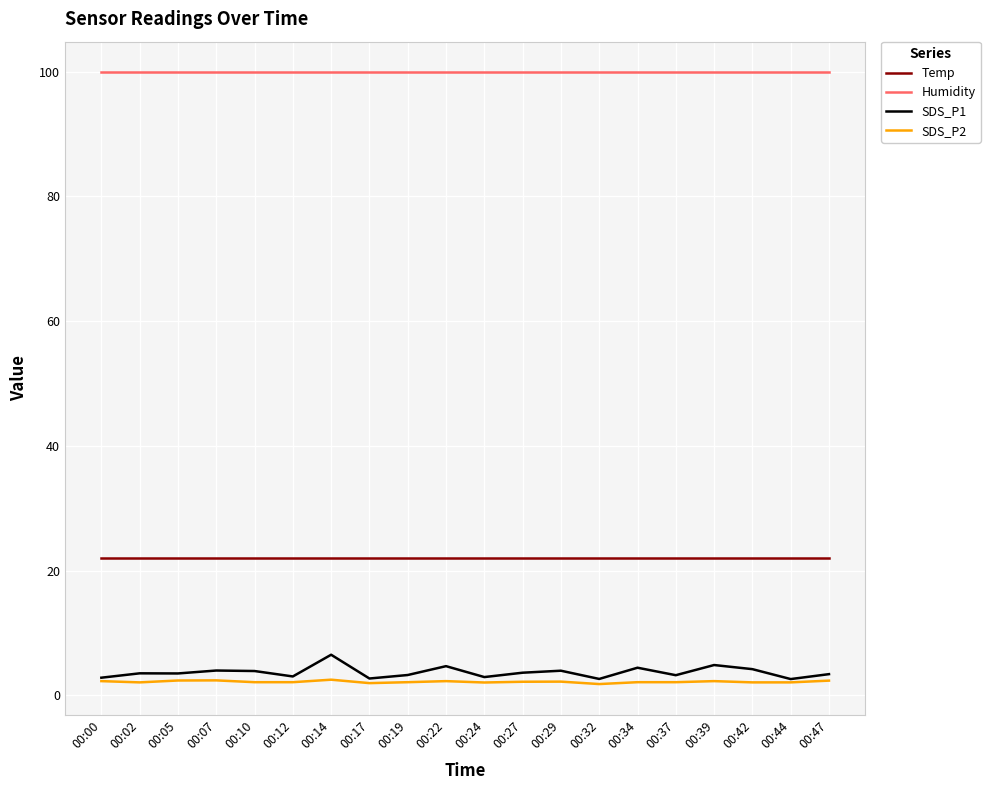

True or false: SDS_P2 has more than 0 points higher than both neighbors.

True